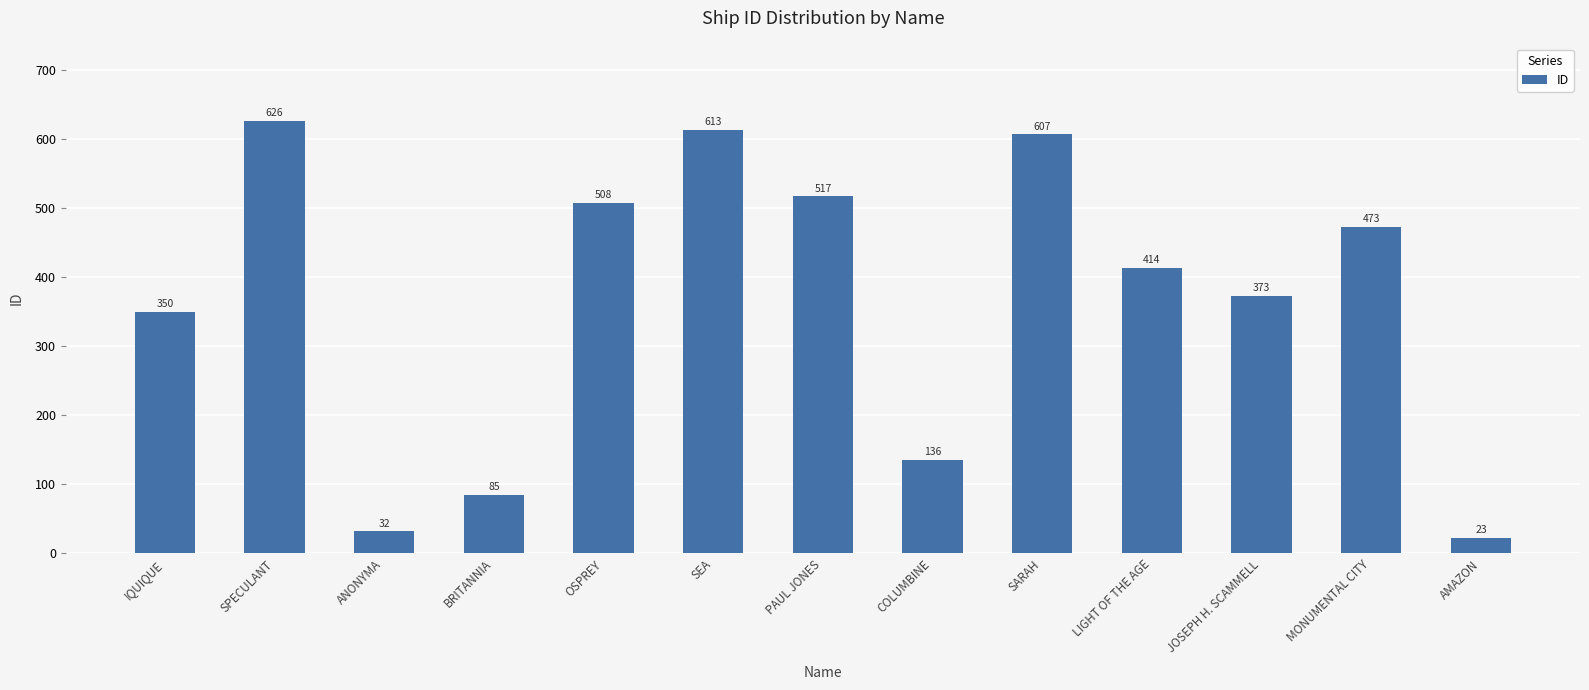

What is the greatest value displayed?

626